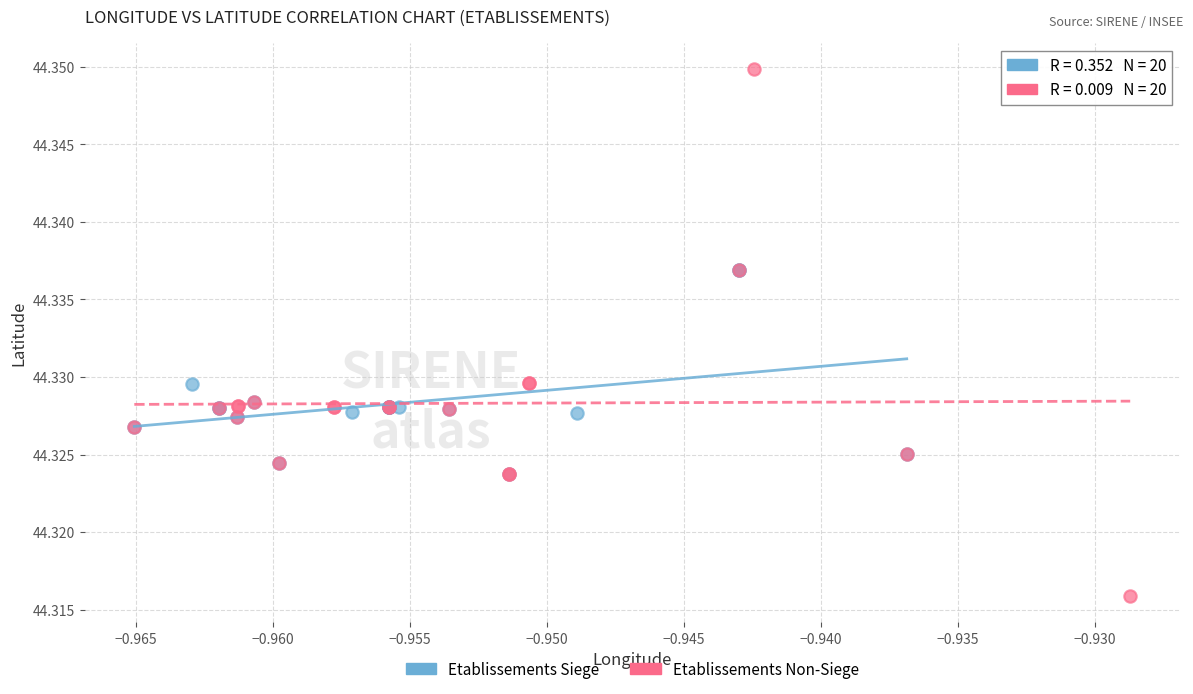

Which series contains the lowest Y value?

Etablissements Non-Siege